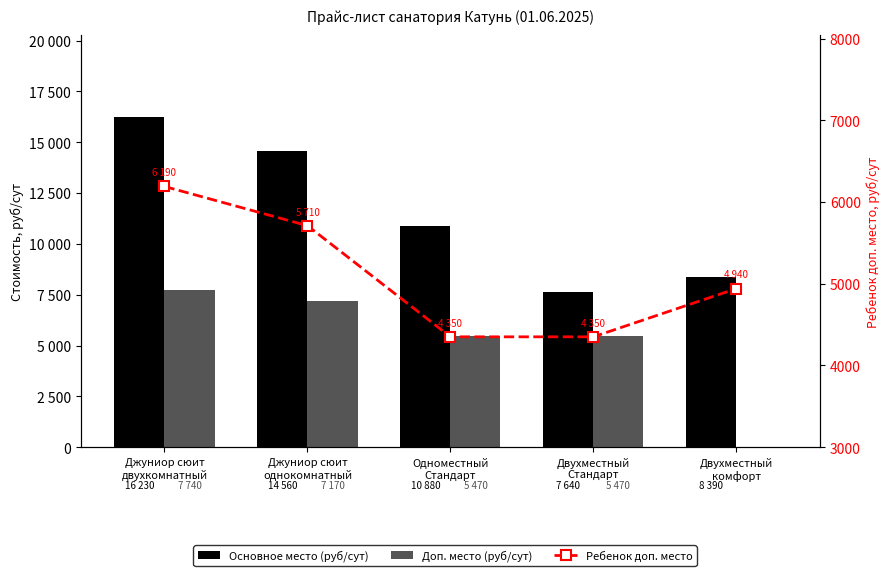

How many data points in Доп. место (руб/сут) are less than 5470?

1